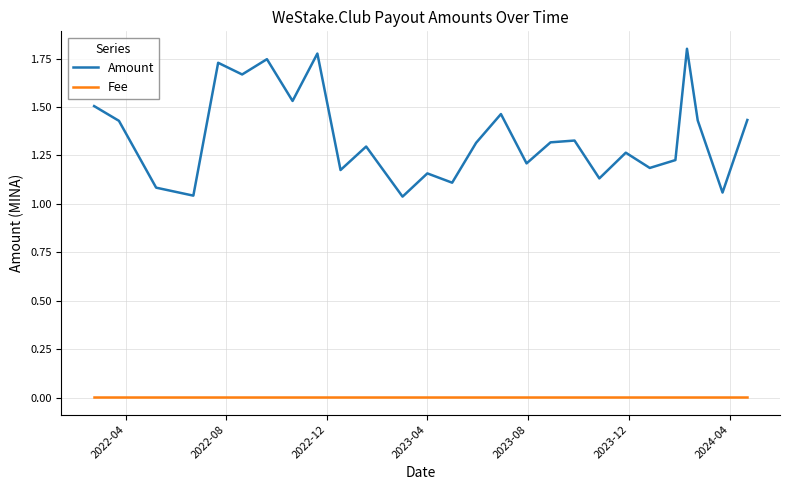

Which series has the largest range (max minus min)?

Amount